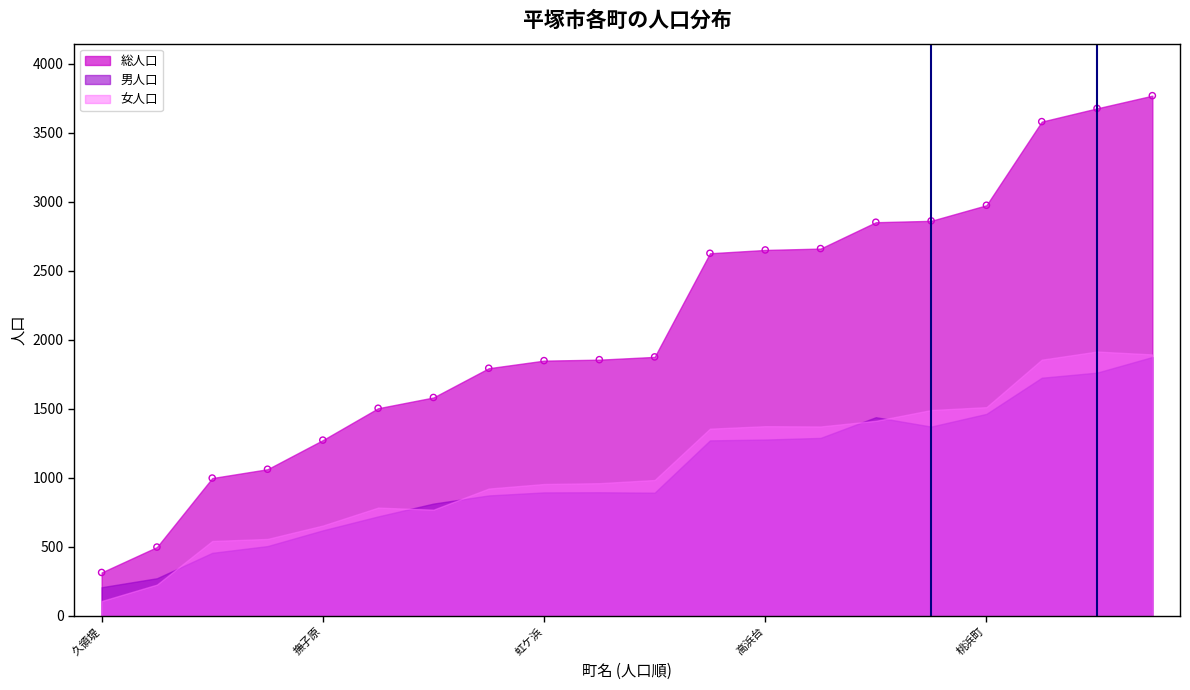

What is the range of Y values (max minus min)?

3455